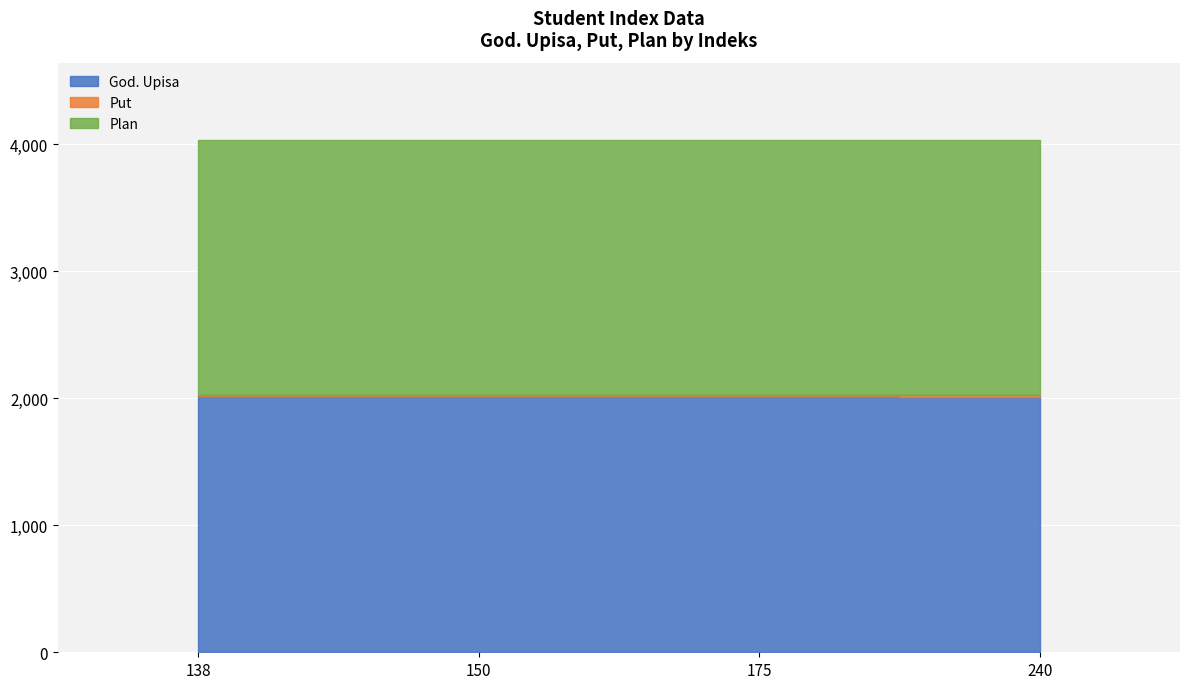

At how many categories does at least one series exceed 1715?

4